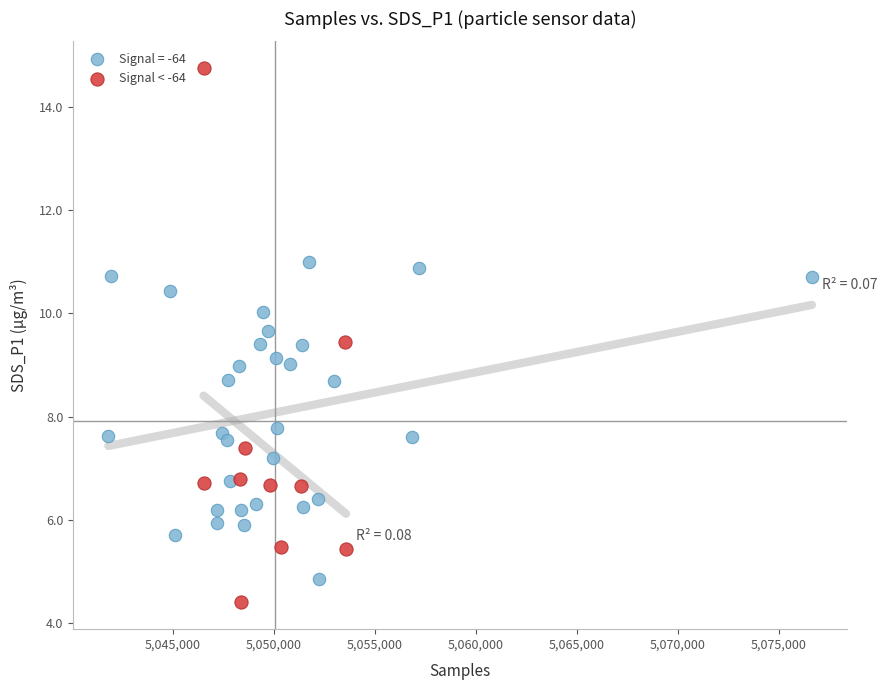

Which series has the widest spread of Y values?

Signal < -64